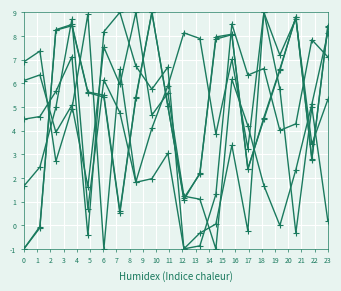

Count the number of categories in the chart.

20